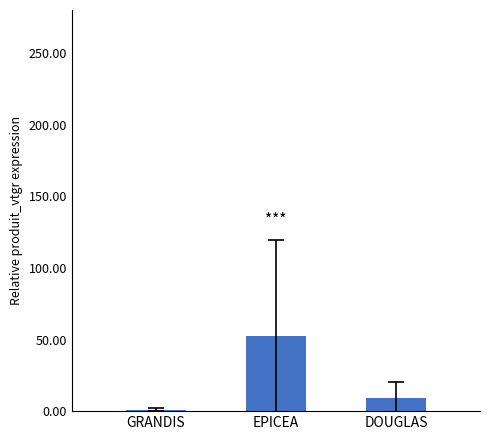

Is it true that the value at DOUGLAS is 9.4?

True